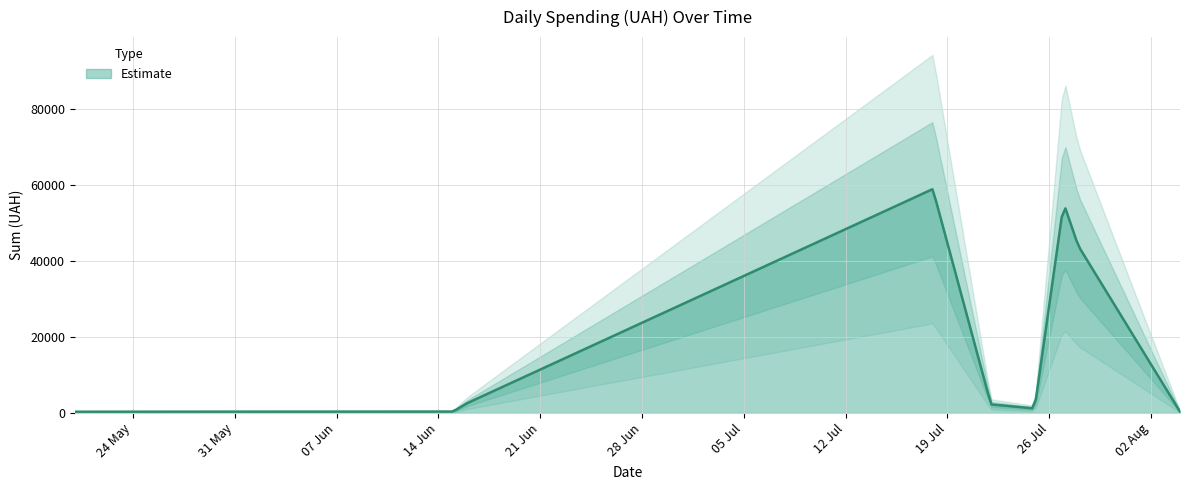

What is the value of the 32nd point from the left?

2255.2